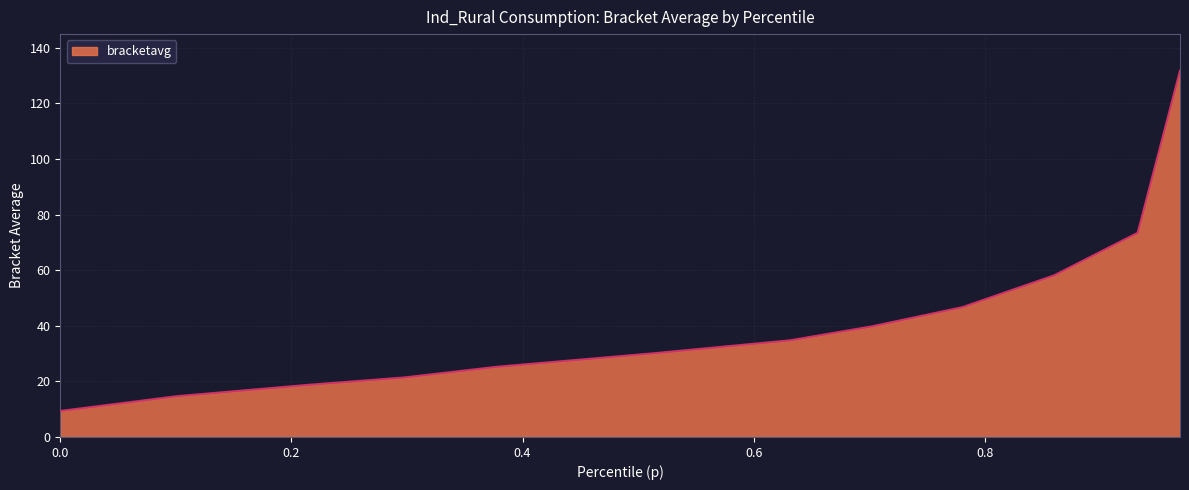

What is the maximum value shown in the chart?

131.7